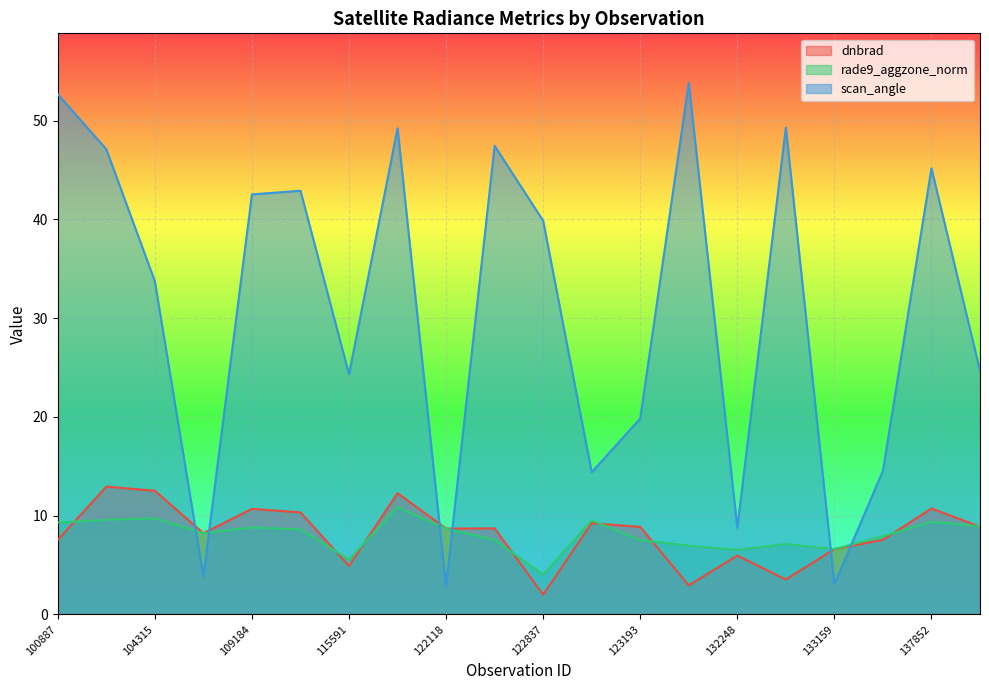

What is the sum of all scan_angle values?

619.9